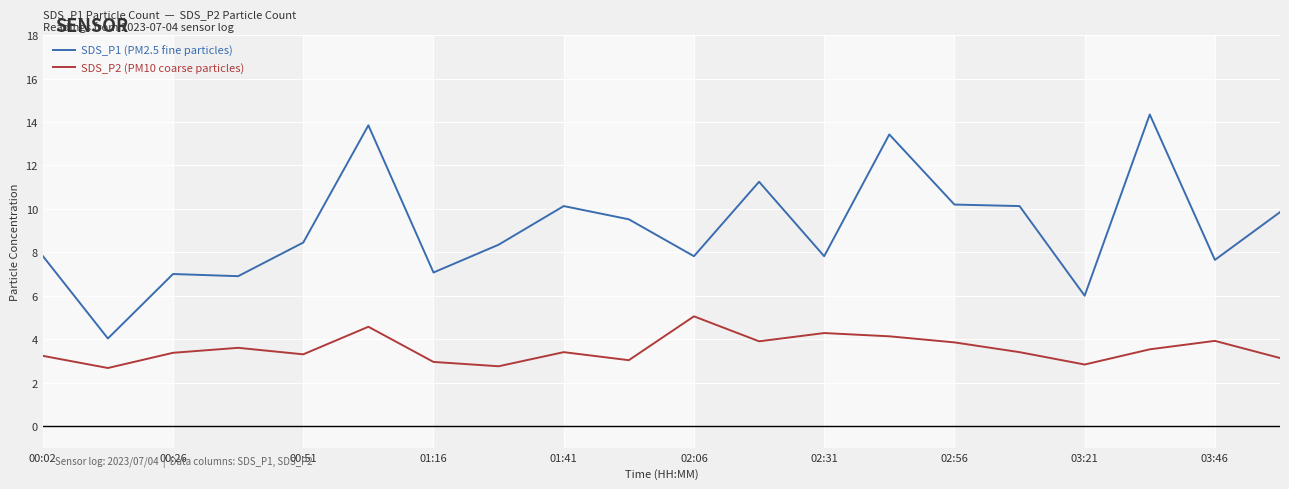

Which series has the largest total across all categories?

SDS_P1 (PM2.5 fine particles)